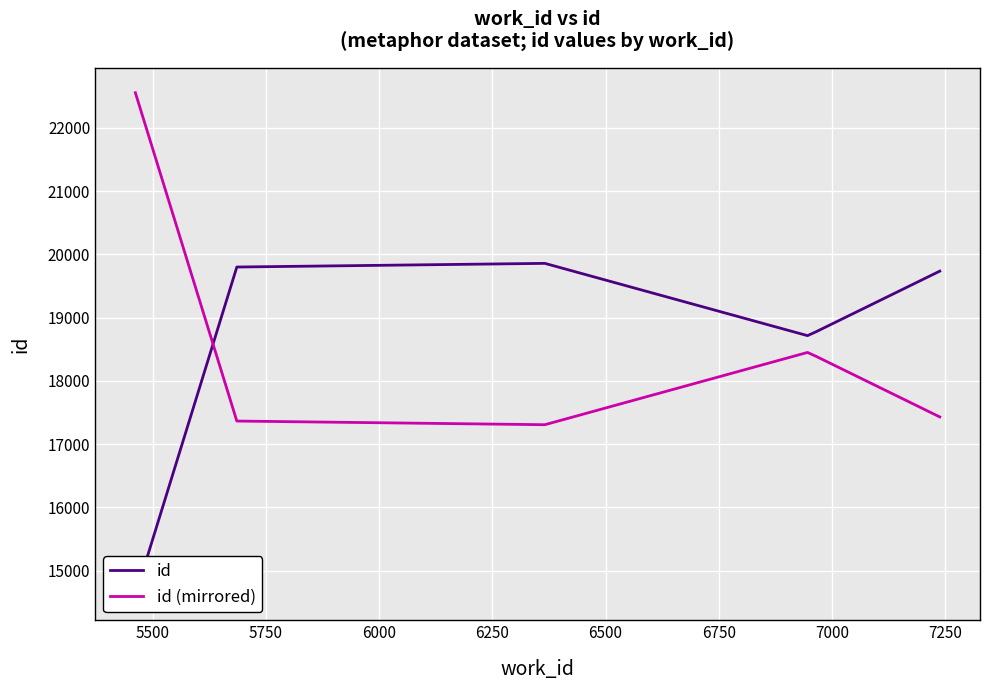

After their last crossing, which series has the higher values: id (mirrored) or id?

id